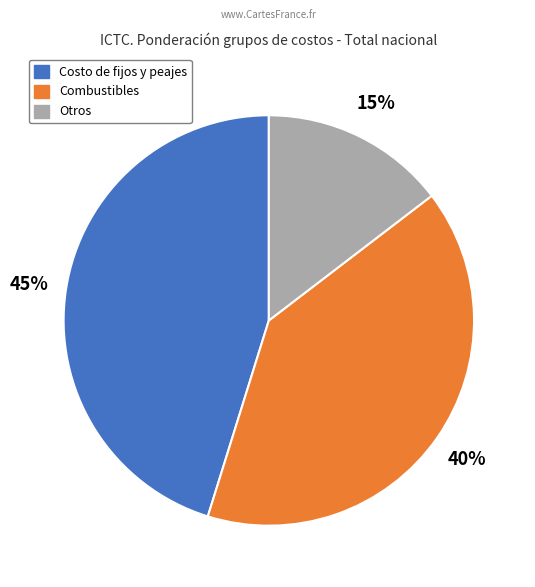

Is there a majority slice in this chart?

No